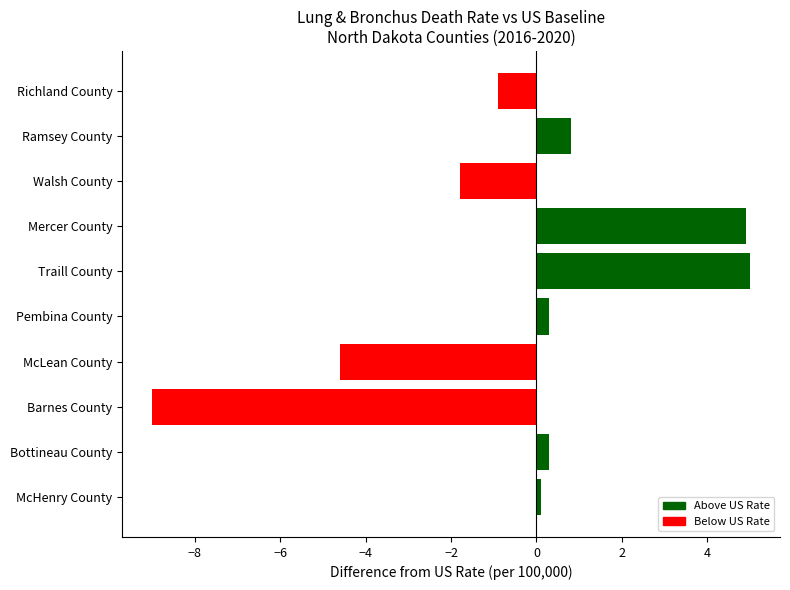

Which has a higher value, Traill County or McLean County?

Traill County